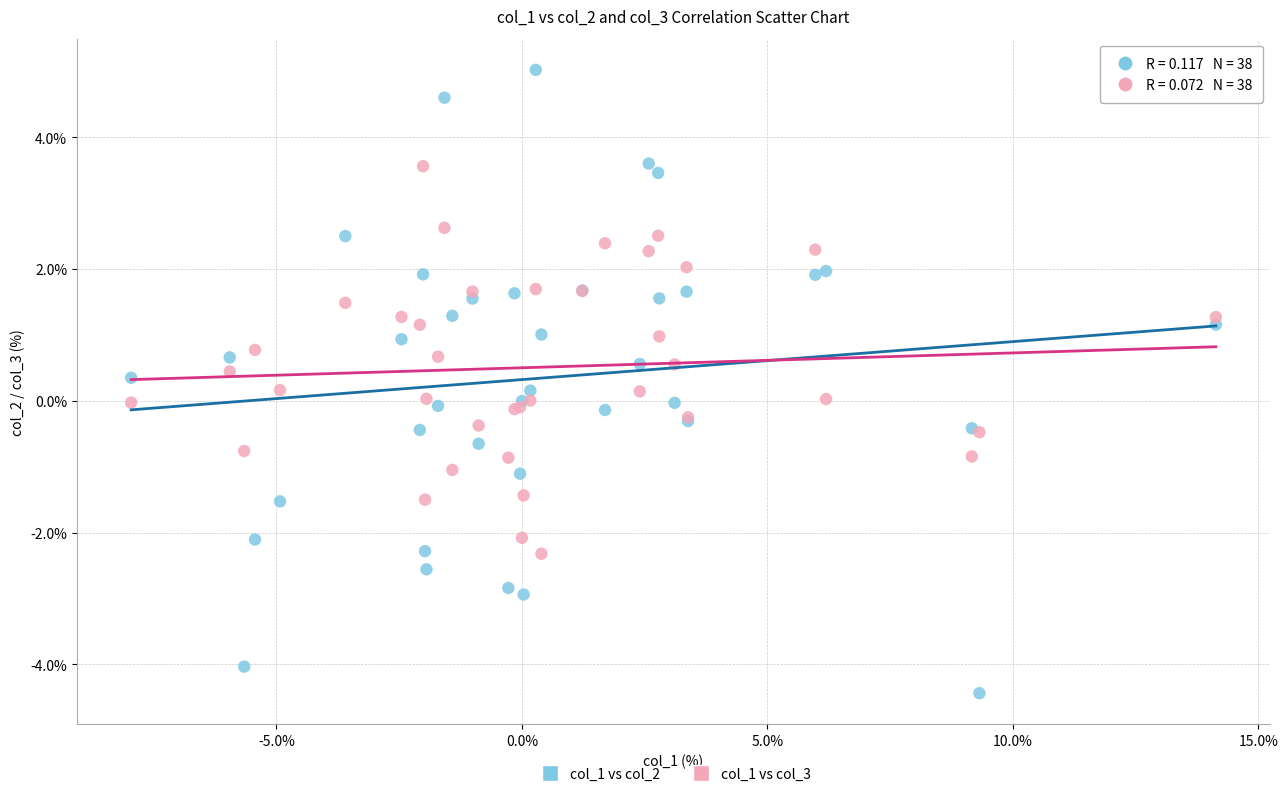

Which series has the largest Y range (max minus min)?

col_1 vs col_2